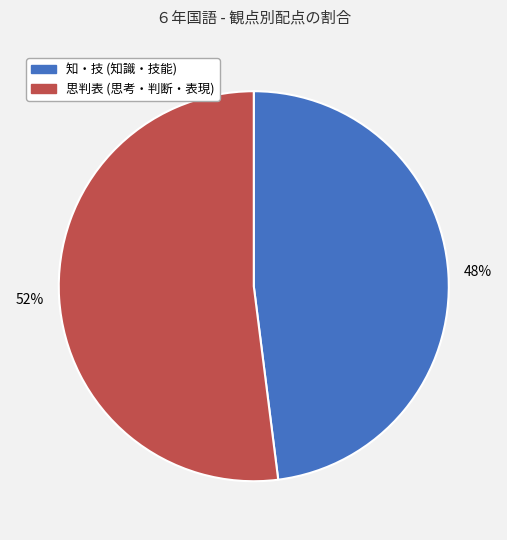

To the nearest percent, what is the average slice percentage?

50%